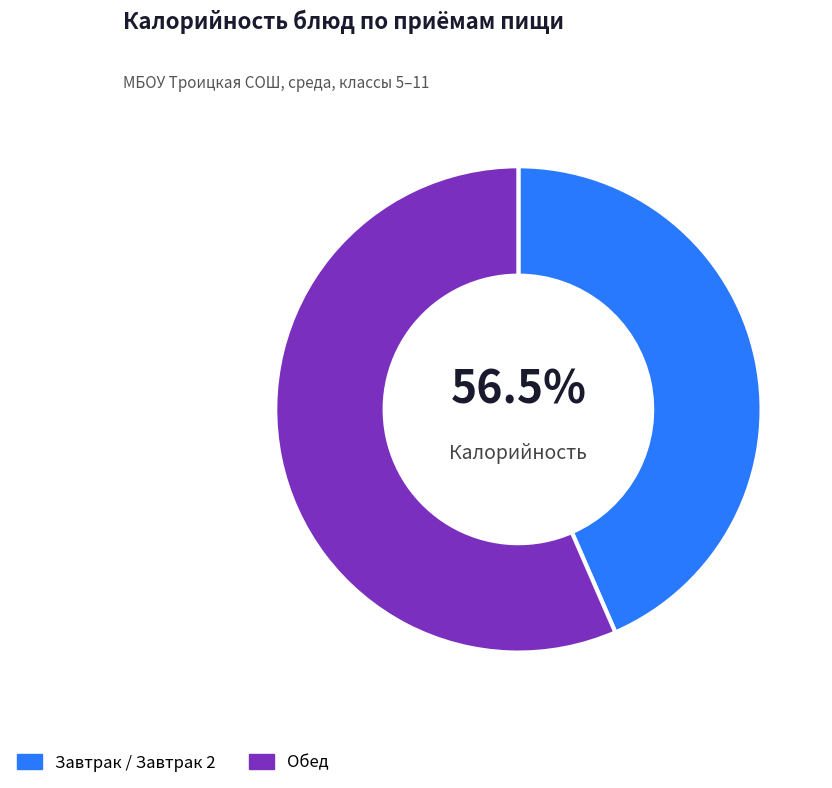

The Хлеб ржаной slice represents 22% of the pie. True or false?

False